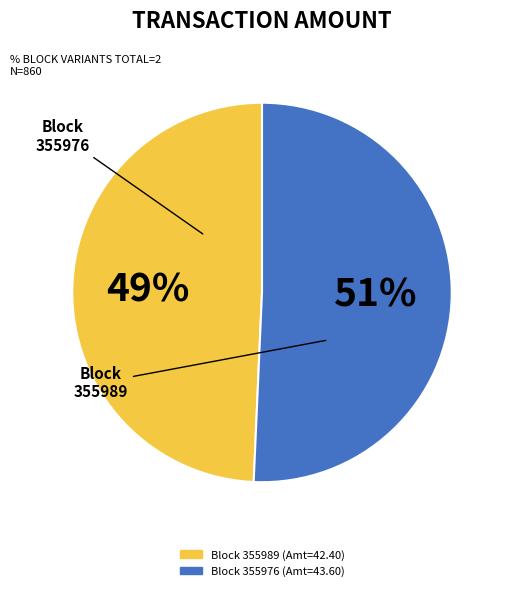

To the nearest percent, what is the average slice percentage?

50%